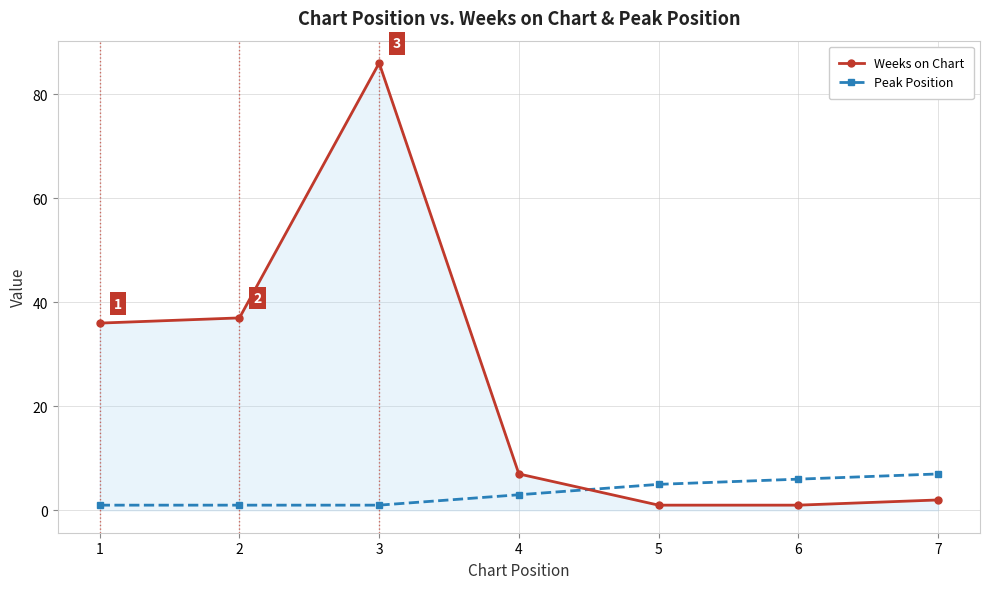

At which category is the sum across all series the highest?

3